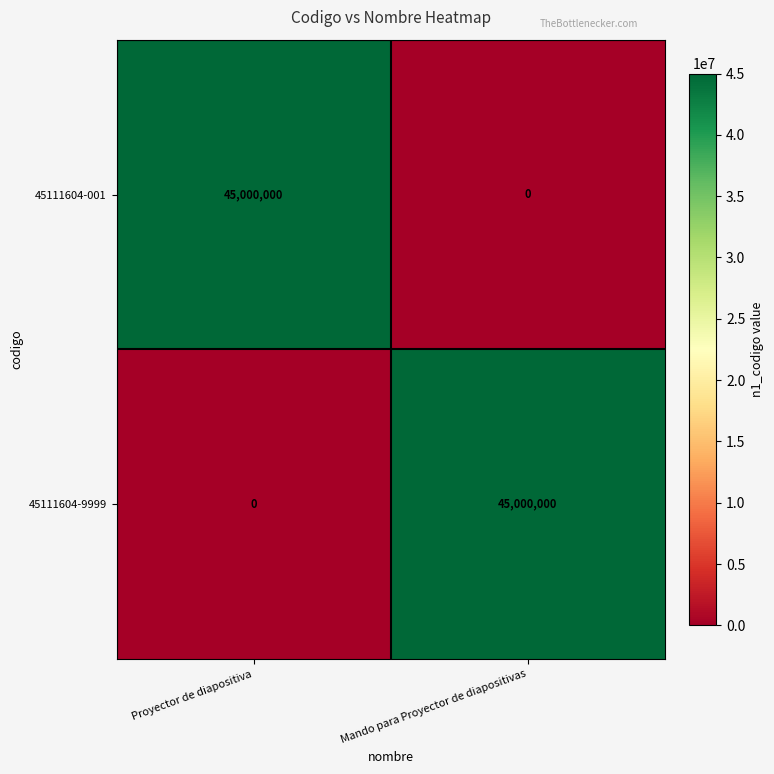

Reading right to left, list all the values displayed in this chart.

45111604-001: Mando para Proyector de diapositivas=0	Proyector de diapositiva=45000000
45111604-9999: Mando para Proyector de diapositivas=45000000	Proyector de diapositiva=0